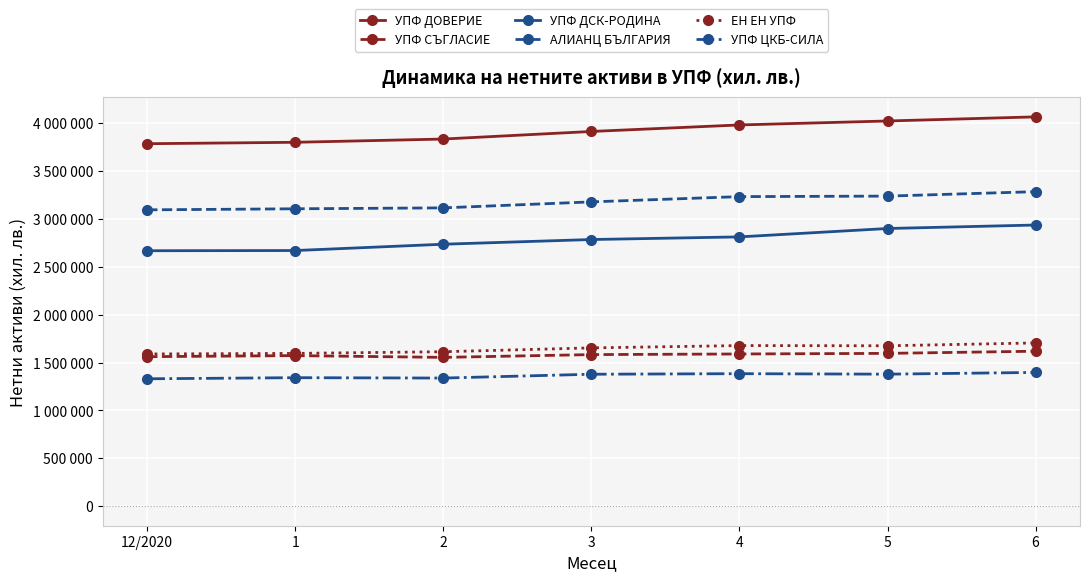

What are all the series names shown in the legend?

УПФ ДОВЕРИЕ, УПФ СЪГЛАСИЕ, УПФ ДСК-РОДИНА, АЛИАНЦ БЪЛГАРИЯ, ЕН ЕН УПФ, УПФ ЦКБ-СИЛА